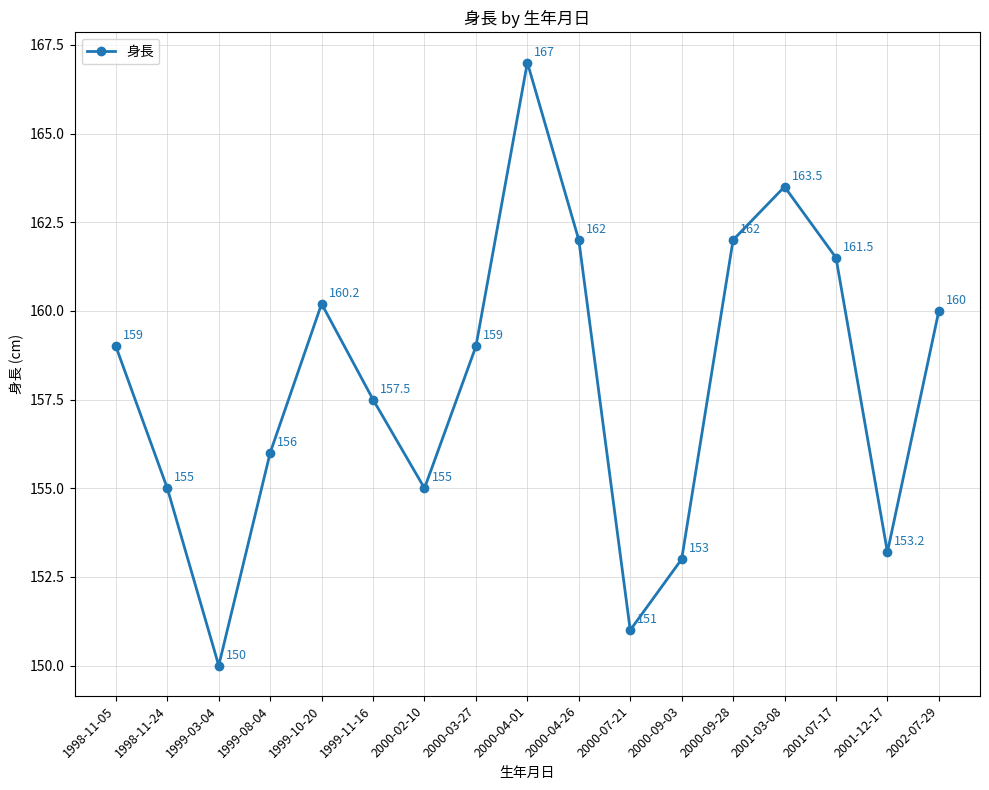

What is the difference between the maximum and minimum values?

17.0